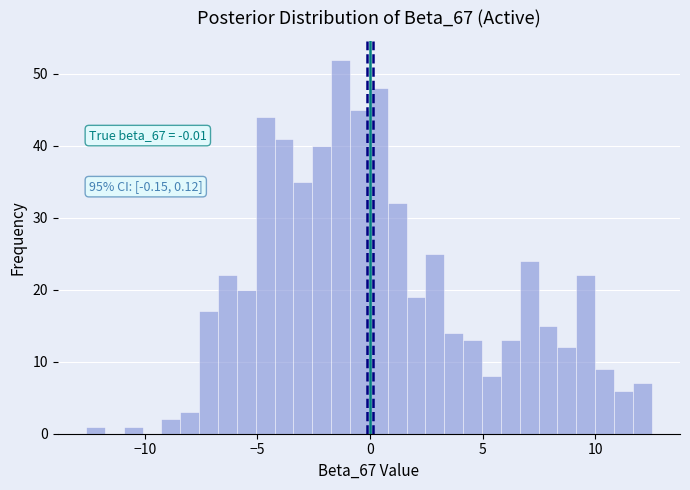

Around what value on the x-axis is the tallest bar? Give the approximate position of its centre, as read against the axis.

-1.5